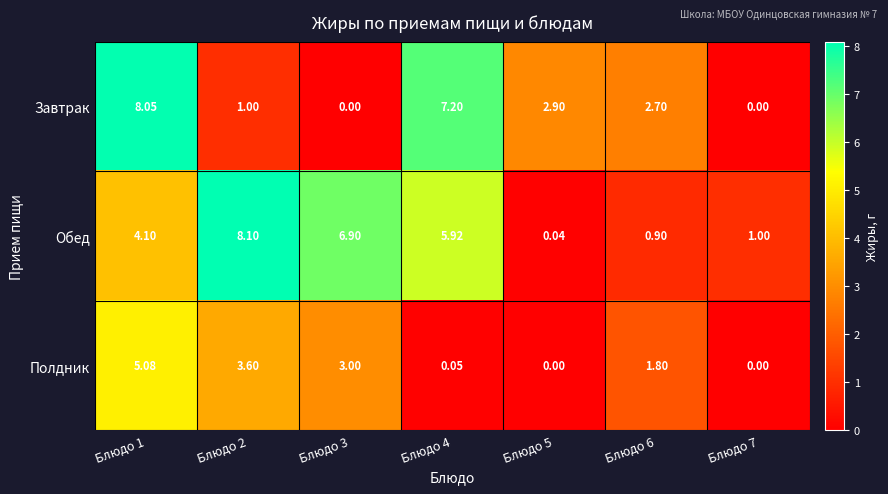

List the series in order of their peak value, lowest first.

Полдник, Завтрак, Обед